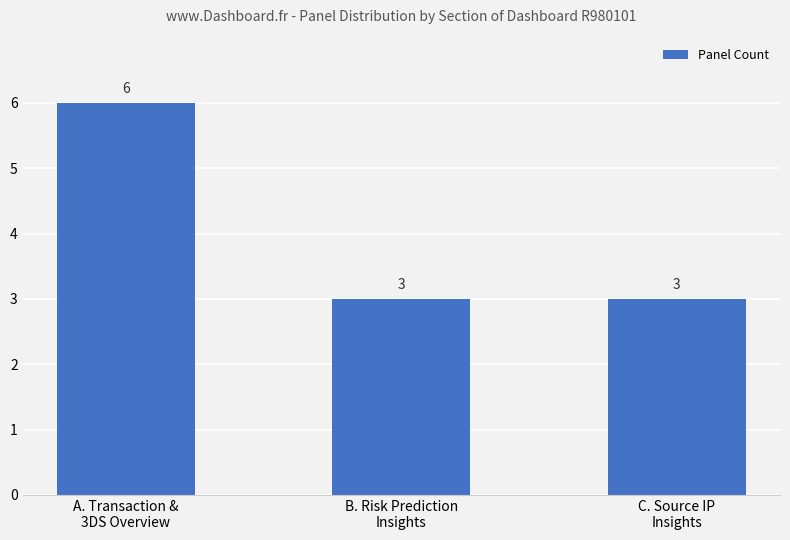

Reading left to right, extract all data points from this chart.

A. Transaction &
3DS Overview=6	B. Risk Prediction
Insights=3	C. Source IP
Insights=3